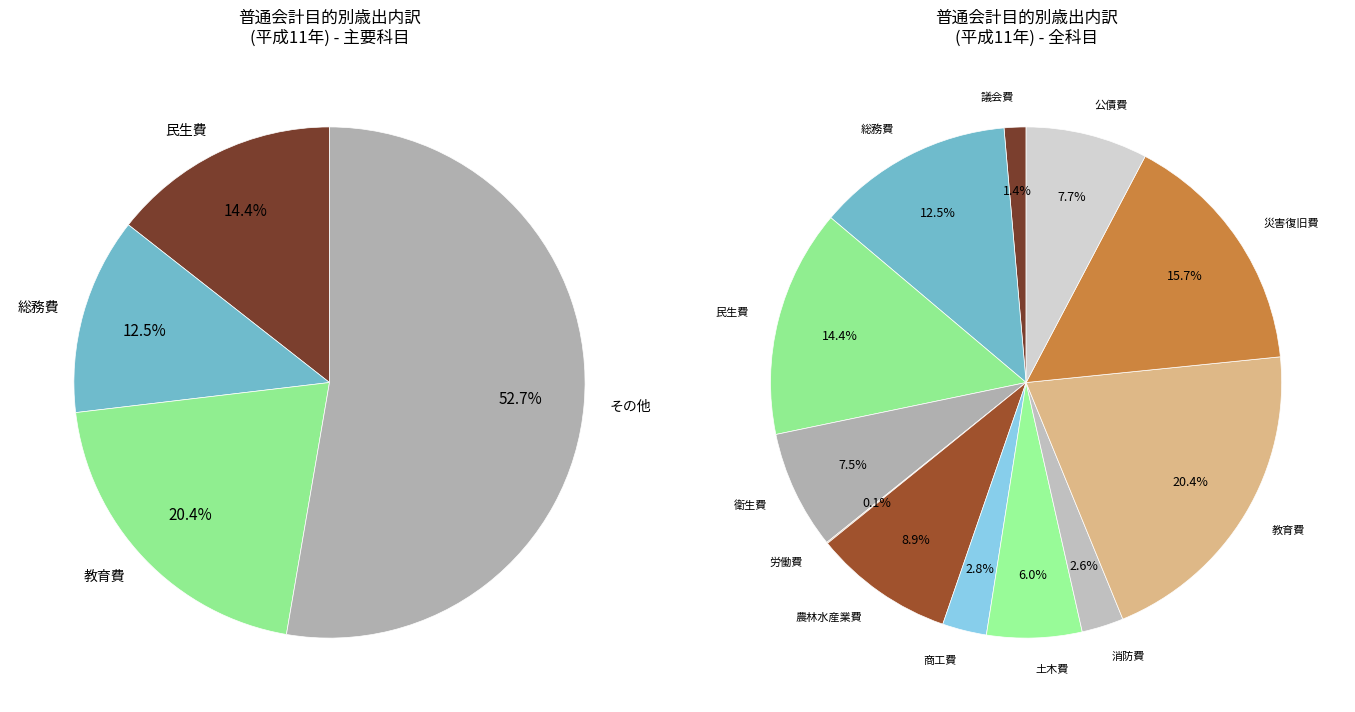

Combined, what portion of the pie is 災害復旧費 and 教育費?

36.1%